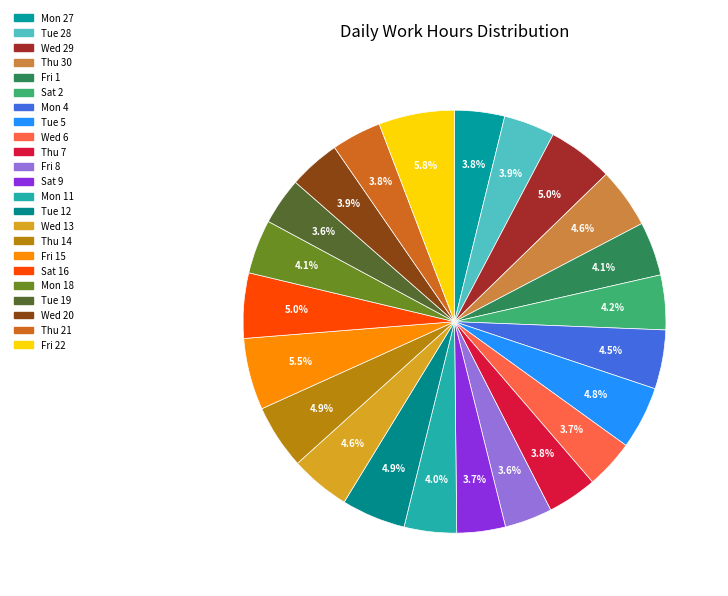

To the nearest percent, what percentage of the pie is Thu 7?

4%